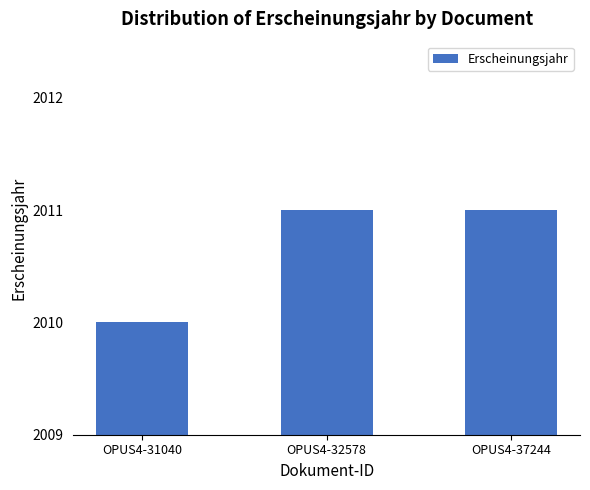

The chart shows a value of 2011 at OPUS4-32578. True or false?

True